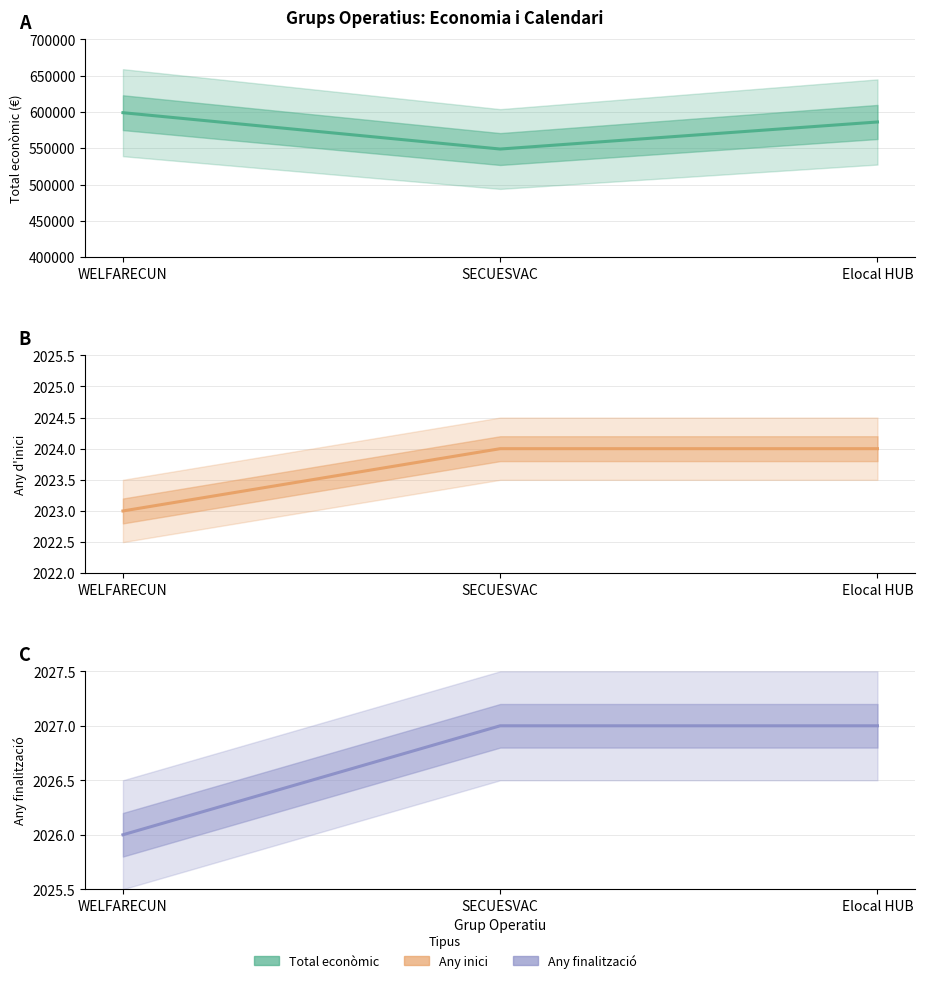

Which series has the largest range (max minus min)?

Total econòmic